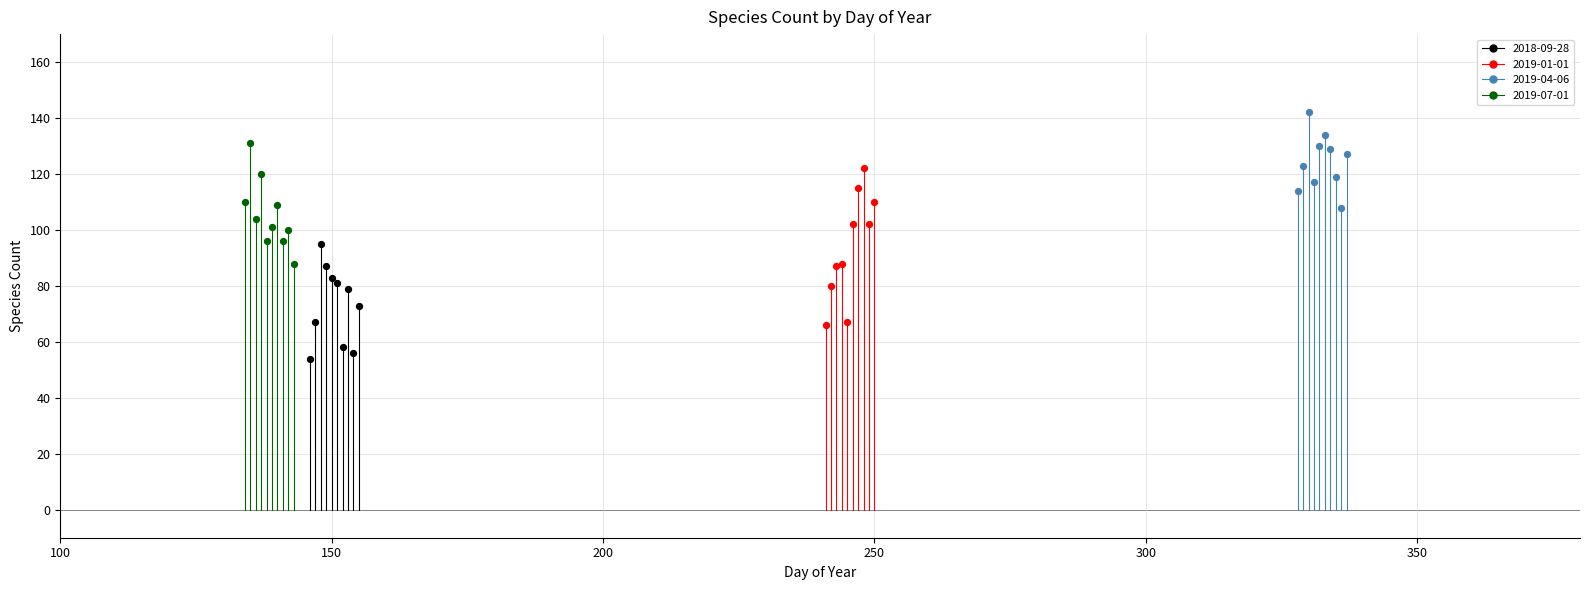

Which series contains the highest Y value?

2019-04-06